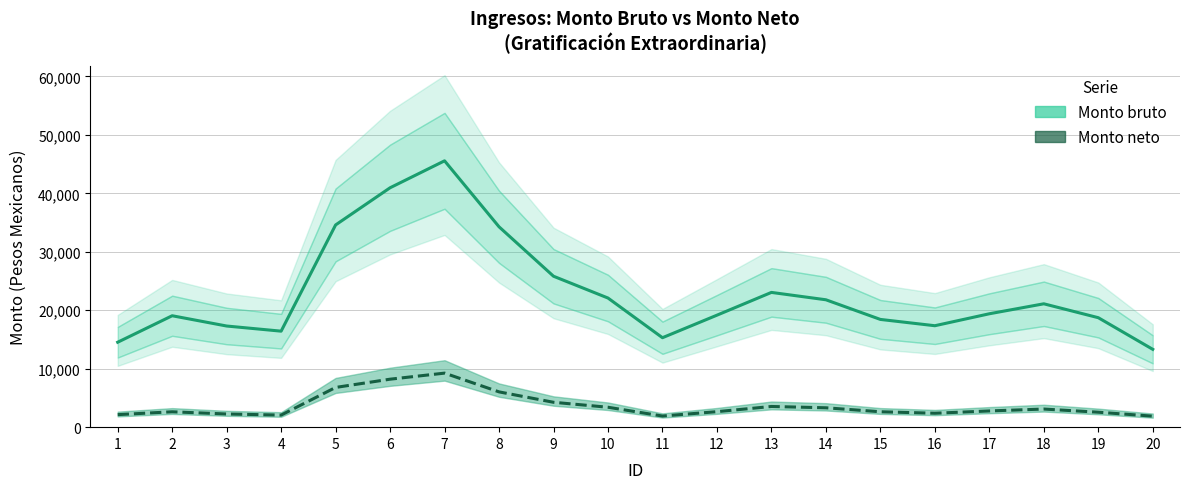

What is the sum of the Monto neto values at 12 and 11?

4555.7